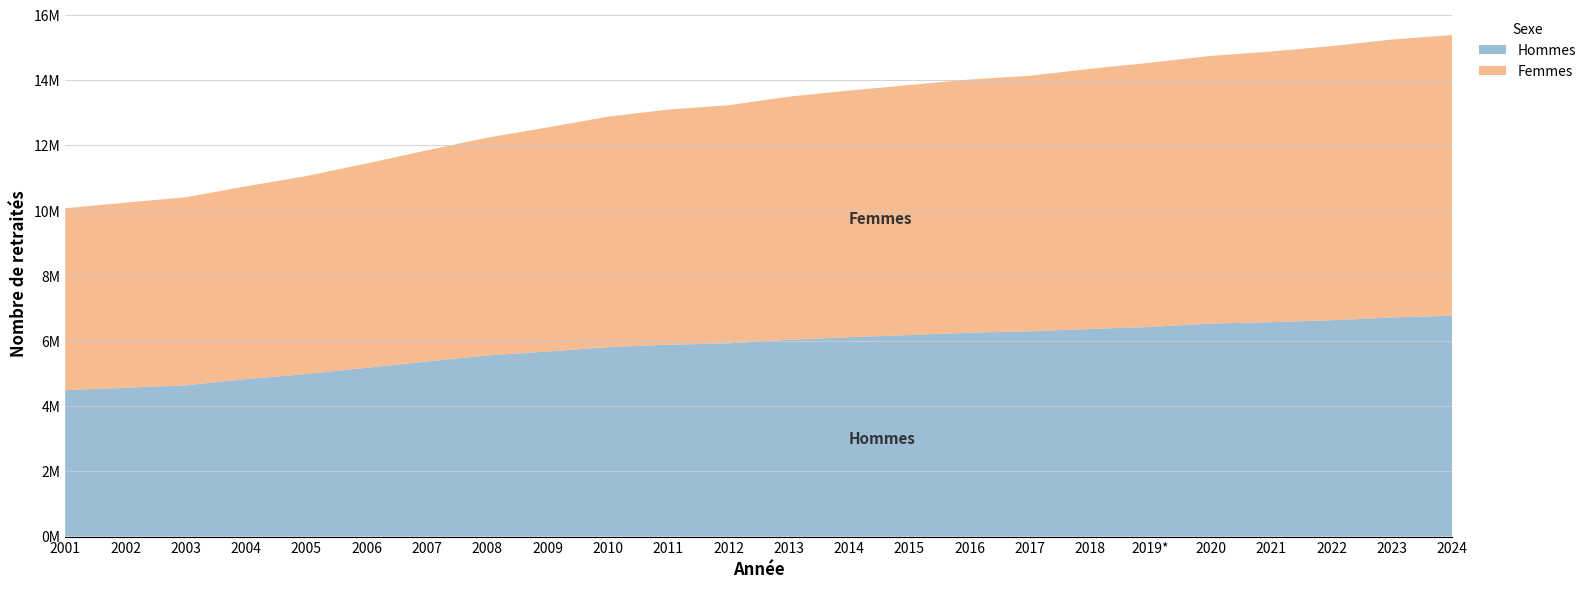

Reading left to right, list all the values displayed in this chart.

Hommes: 2001=4492017	2002=4568300	2003=4640590	2004=4831444	2005=4989194	2006=5179667	2007=5372868	2008=5558441	2009=5677953	2010=5813680	2011=5887375	2012=5929357	2013=6040019	2014=6117963	2015=6184927	2016=6255508	2017=6299077	2018=6371507	2019*=6432528	2020=6538514	2021=6578212	2022=6638279	2023=6723778	2024=6775293
Femmes: 2001=5582272	2002=5678165	2003=5770432	2004=5915960	2005=6072984	2006=6269002	2007=6479984	2008=6681830	2009=6876568	2010=7071156	2011=7214694	2012=7305717	2013=7459062	2014=7568777	2015=7669905	2016=7769130	2017=7840457	2018=7980913	2019*=8109214	2020=8212174	2021=8306346	2022=8410892	2023=8528161	2024=8613726